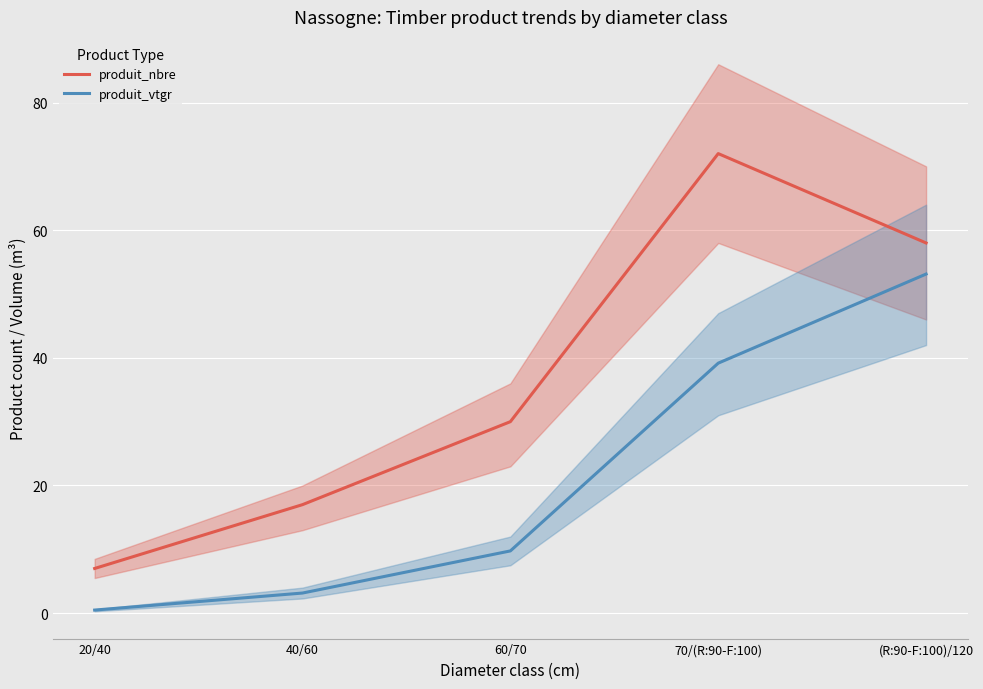

How many interior local peaks does the produit_nbre series have?

1